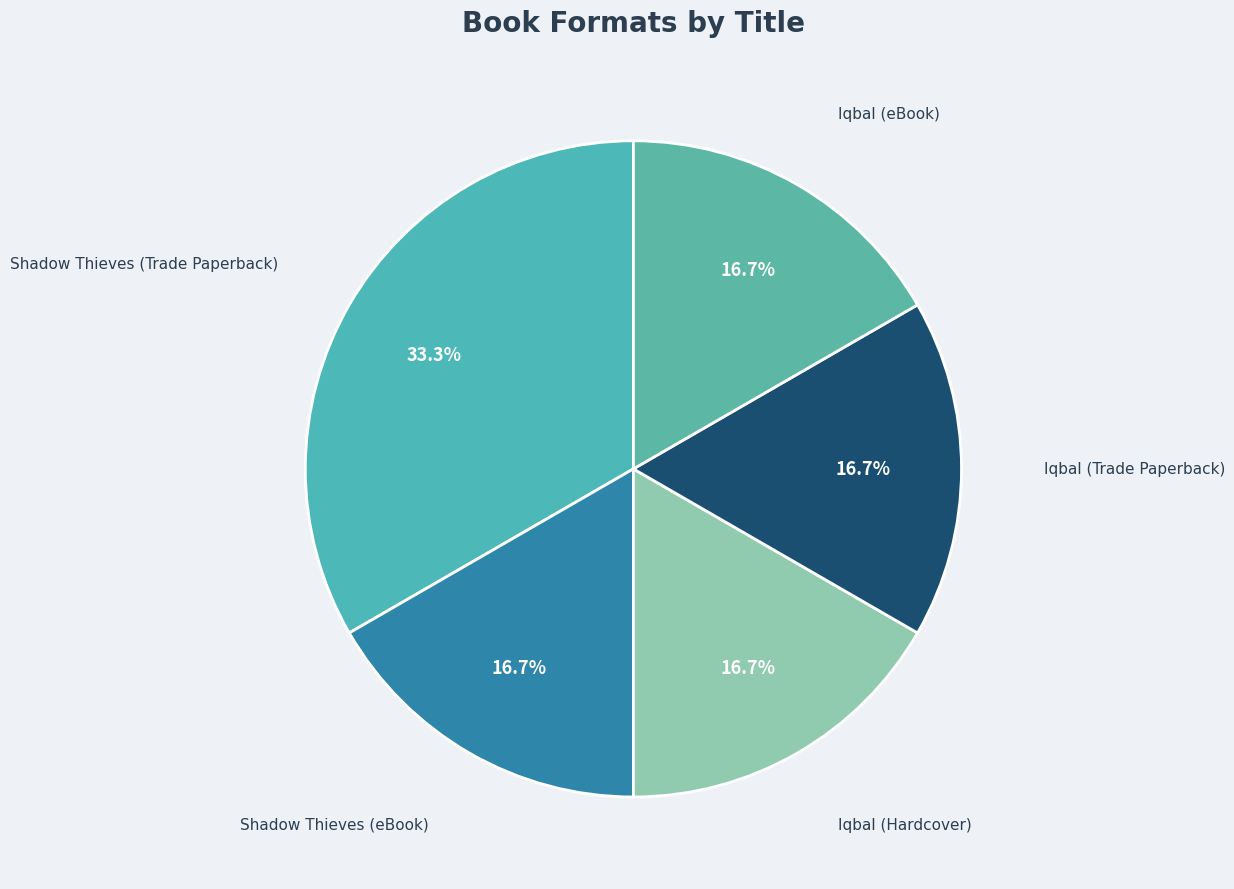

To the nearest percent, what is the average slice percentage?

20%